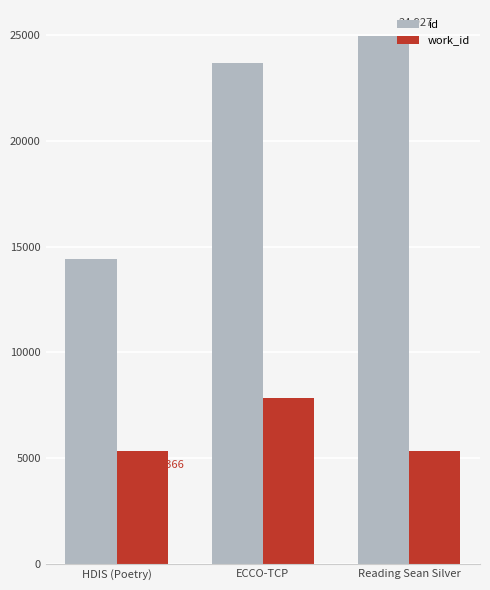

What is the highest value of the work_id series?

7841